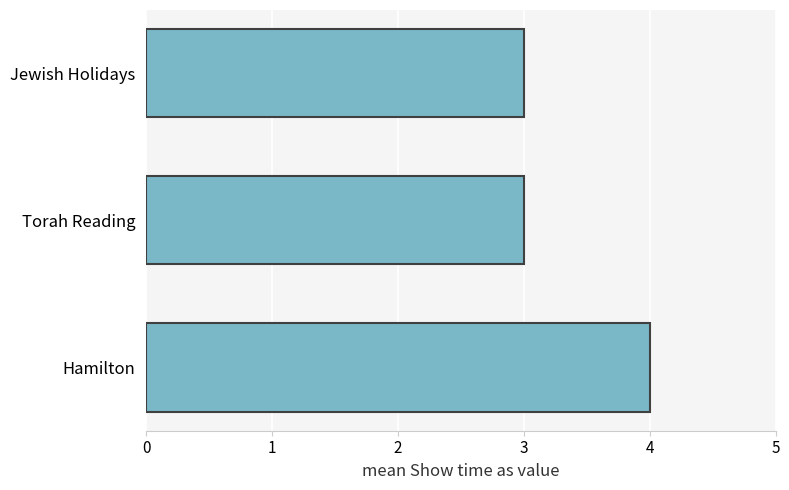

Between Jewish Holidays and Hamilton, which is larger?

Hamilton